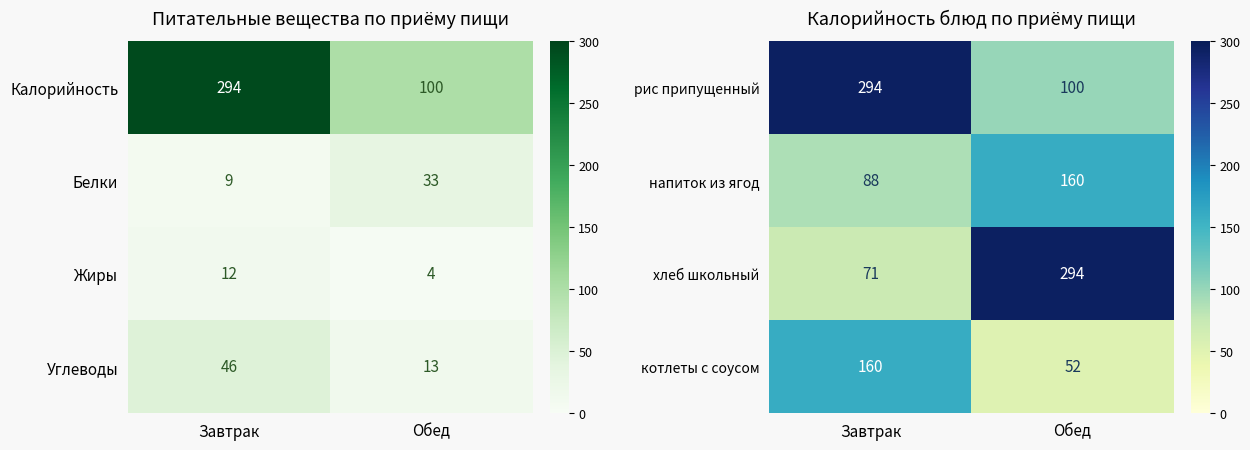

True or false: котлеты с соусом has a value of 160 at Завтрак.

True